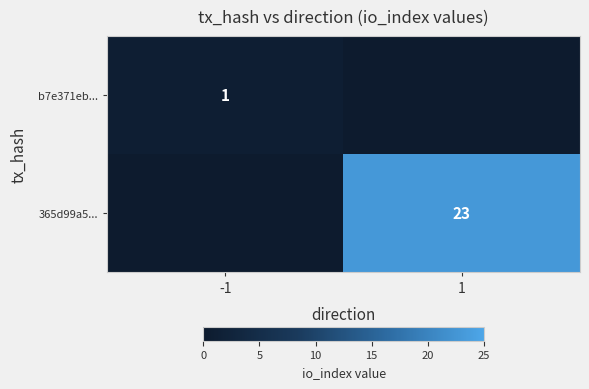

The 365d99a5... series shows 23 at 1. True or false?

True